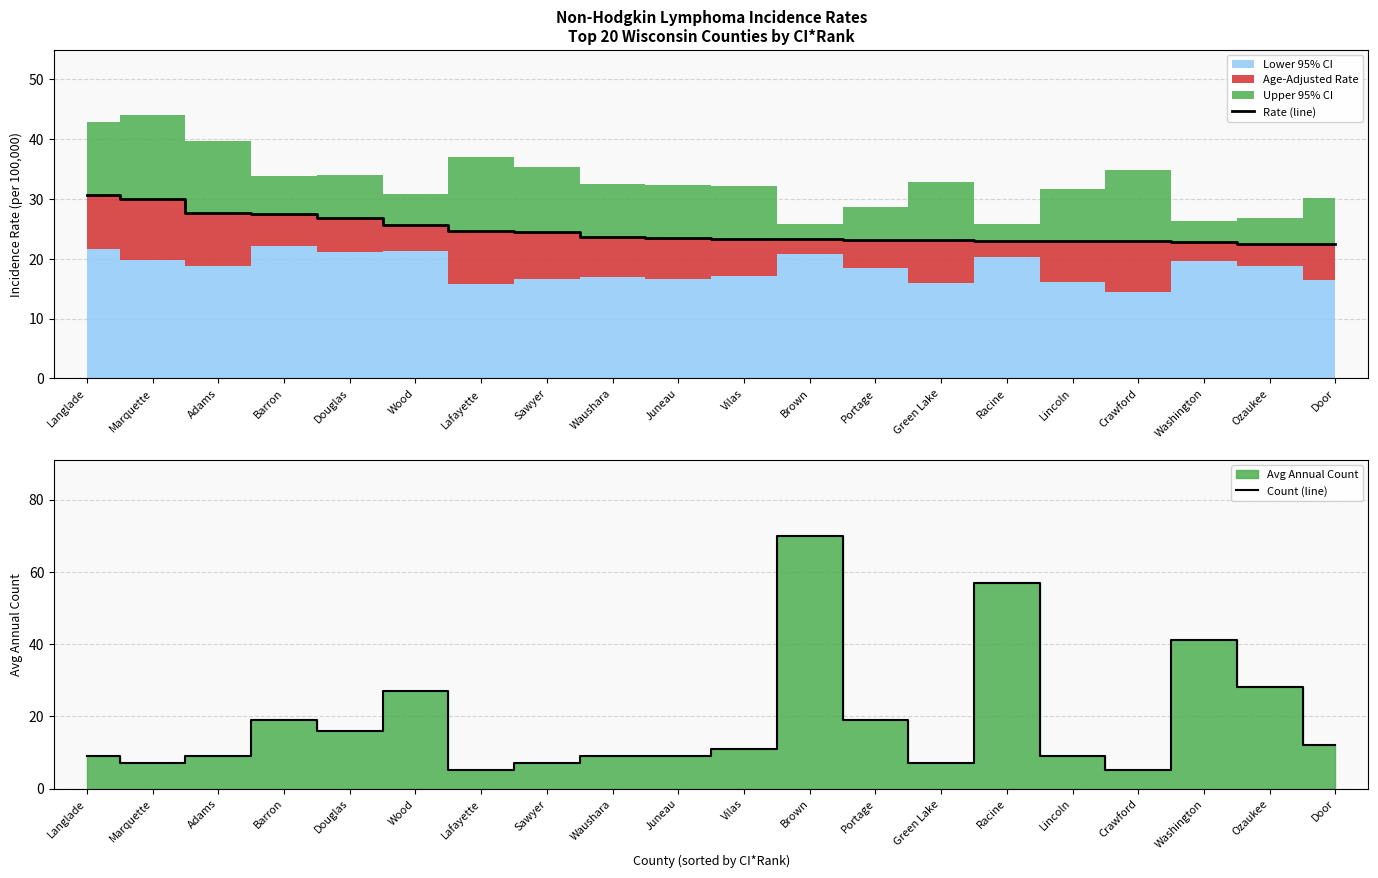

List the labels in order of Rate (line) value, largest first.

Langlade, Marquette, Adams, Barron, Douglas, Wood, Lafayette, Sawyer, Waushara, Juneau, Vilas, Brown, Portage, Green Lake, Racine, Lincoln, Crawford, Washington, Ozaukee, Door